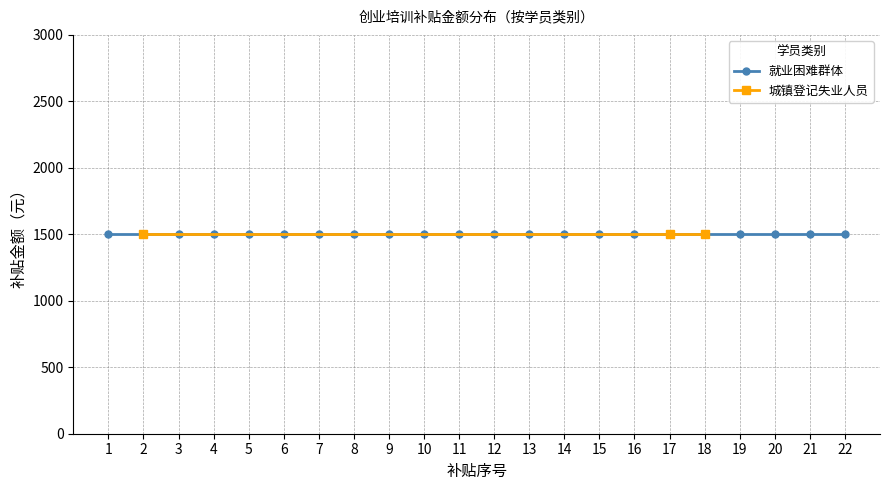

Rank the series by their maximum value, from lowest to highest.

就业困难群体, 城镇登记失业人员